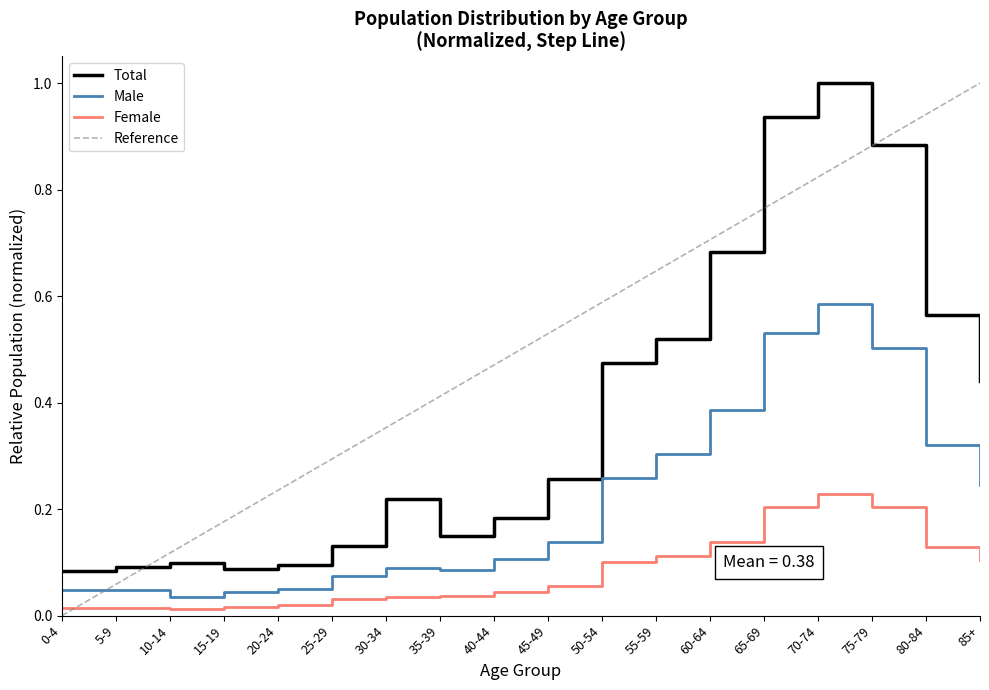

What is the sum of the Female values at 80-84 and 50-54?

0.2